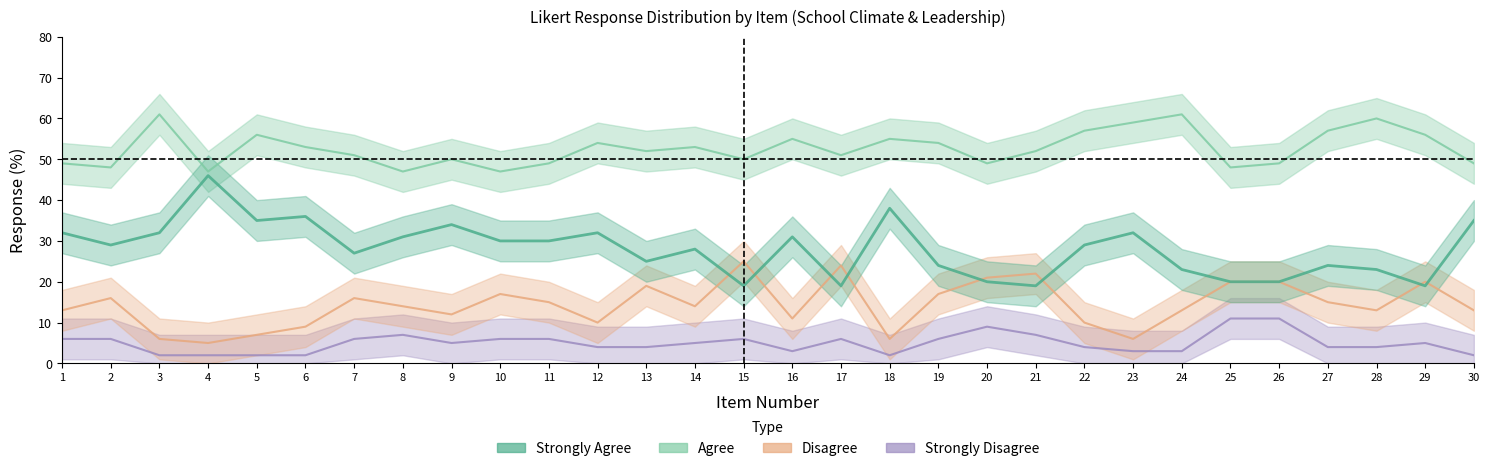

The Disagree series shows 8 at 20. True or false?

False